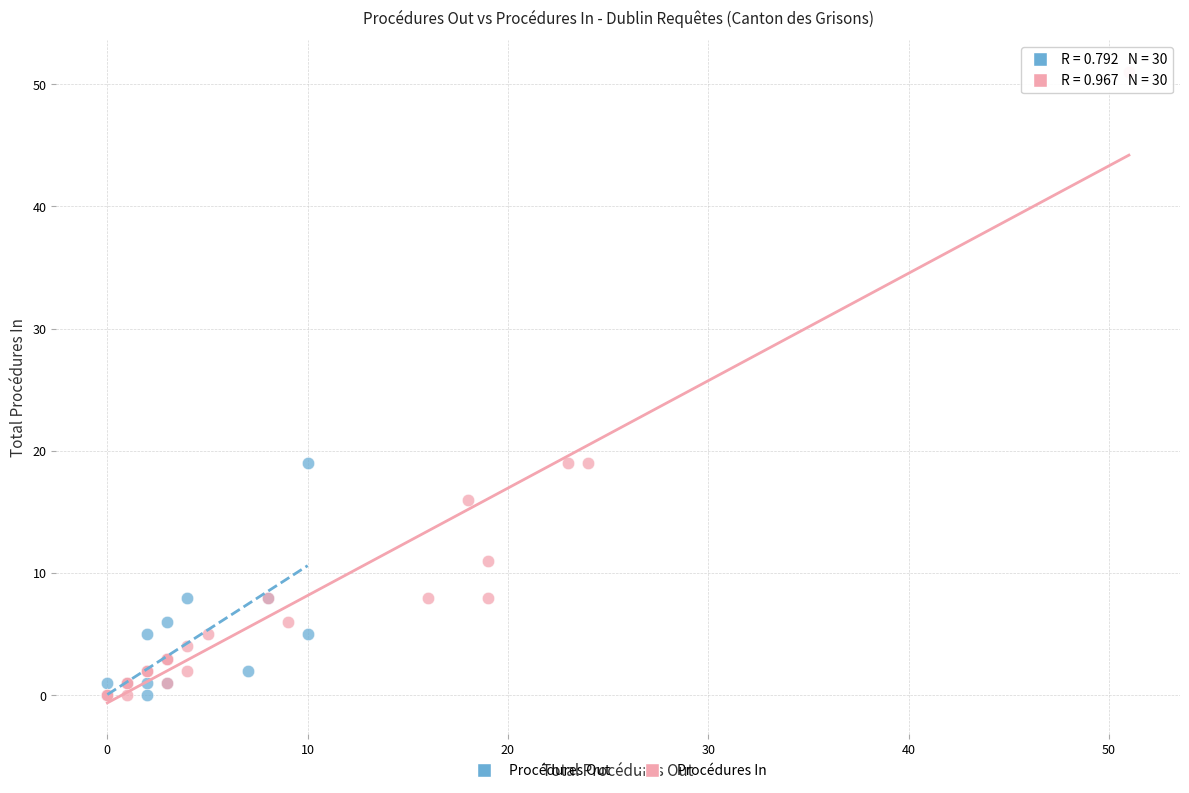

Which series contains the highest Y value?

Procédures In